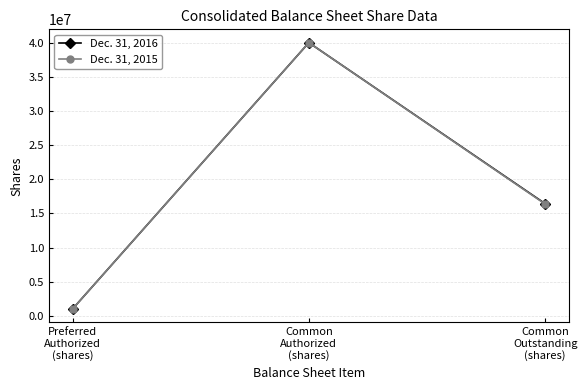

Is the value of Dec. 31, 2015 at Common
Outstanding
(shares) greater than the value of Dec. 31, 2016 at Preferred
Authorized
(shares)?

Yes